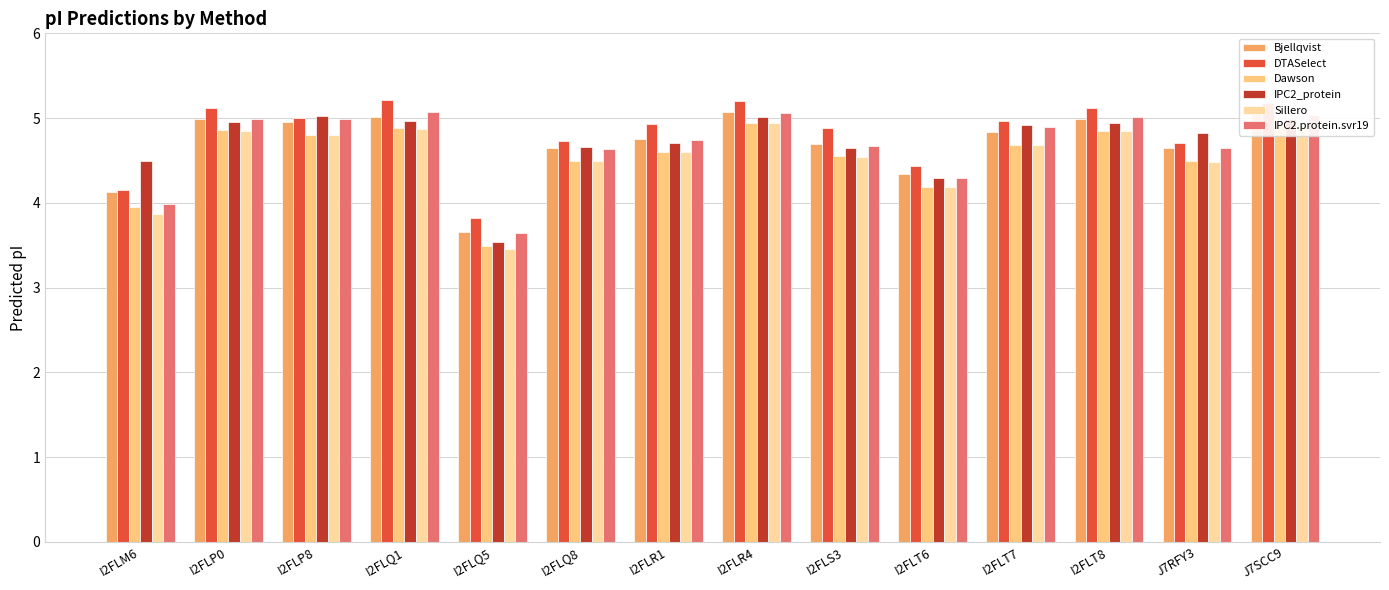

What is the total value across all series at J7RFY3?

27.8